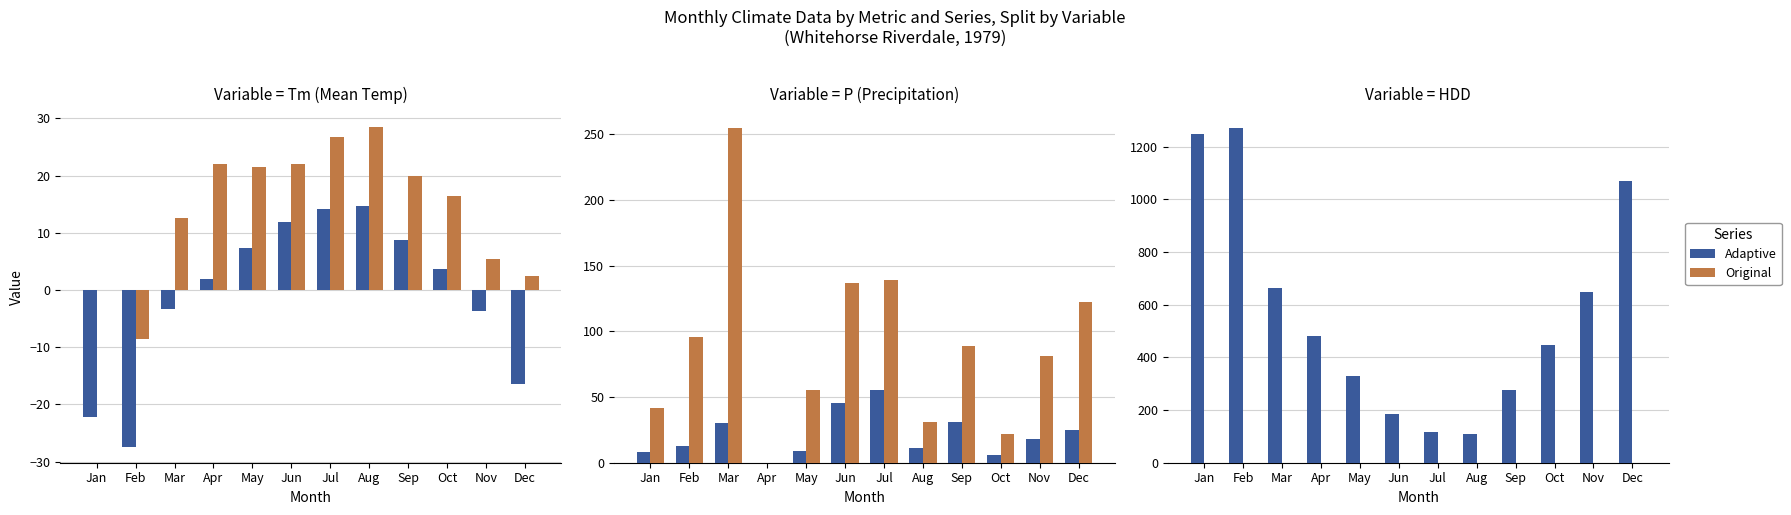

Does the chart contain any negative values?

No